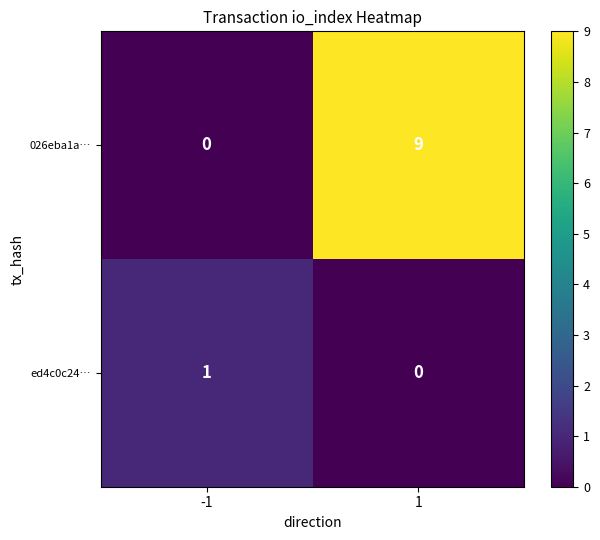

Rank the series by their average value, from lowest to highest.

ed4c0c24…, 026eba1a…